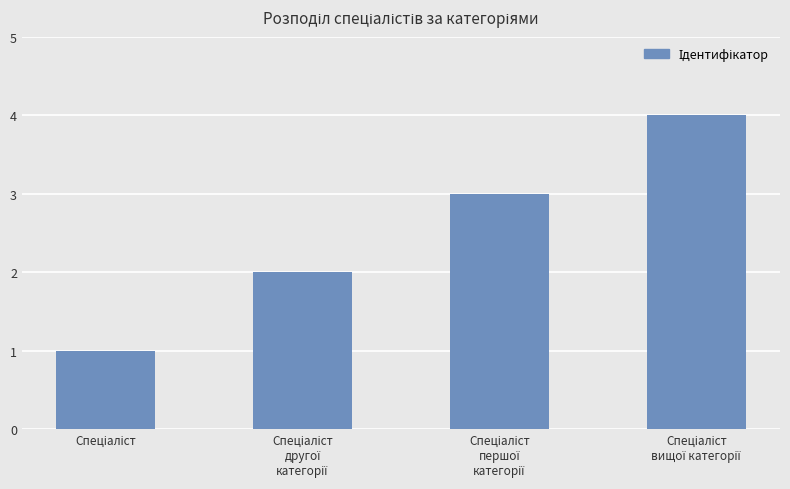

What is the sum of all values?

10